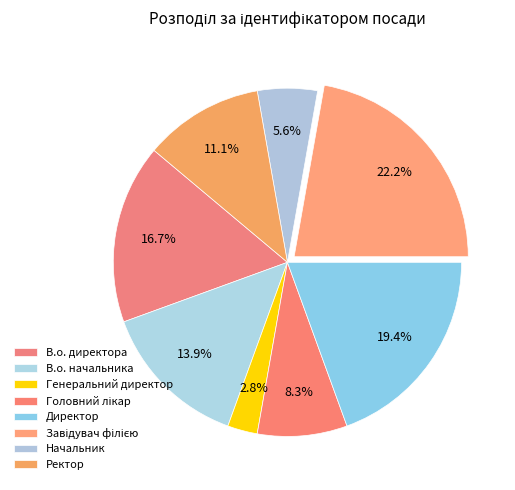

Between Завідувач філією and Генеральний директор, which is larger?

Завідувач філією